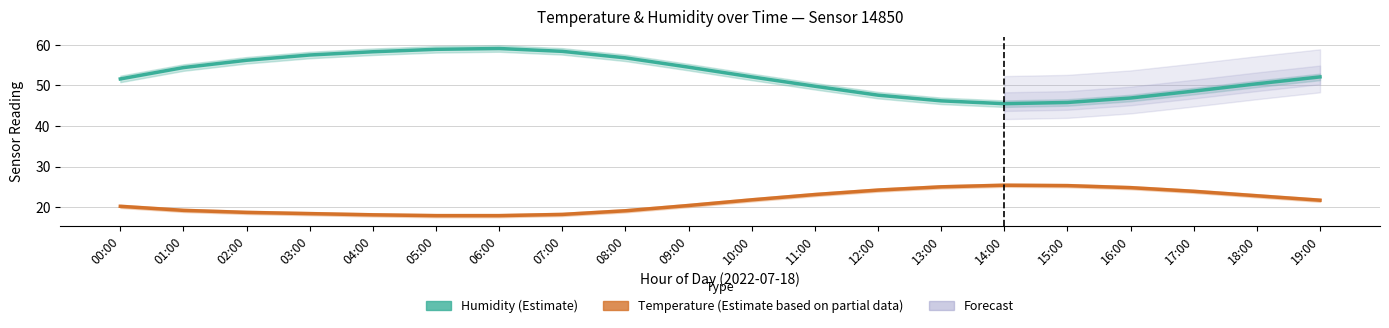

The value of Temperature (Estimate based on partial data) at 04:00 is 18.1. True or false?

True